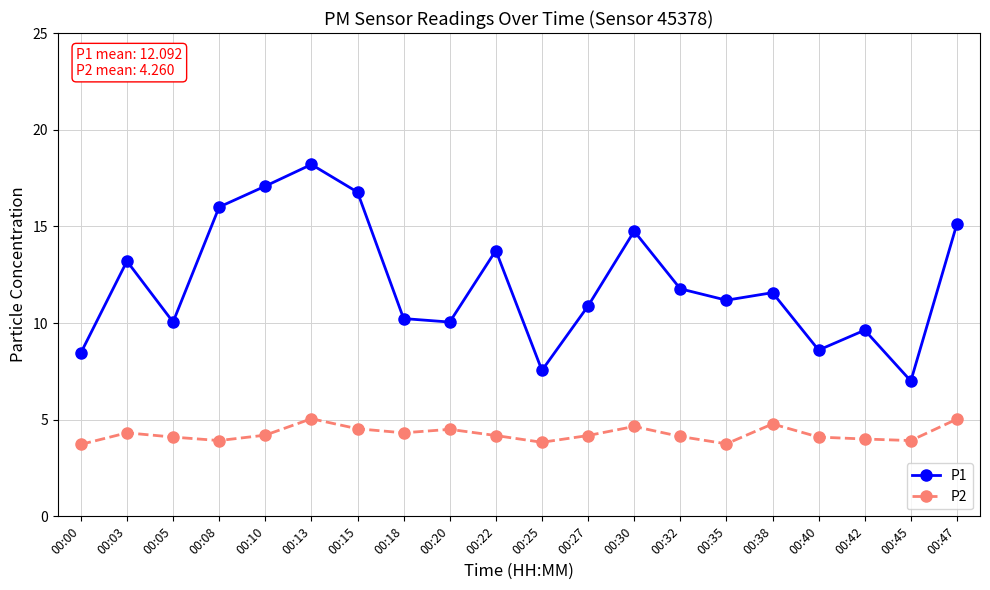

True or false: P1 has a value of 10.9 at 00:27.

True